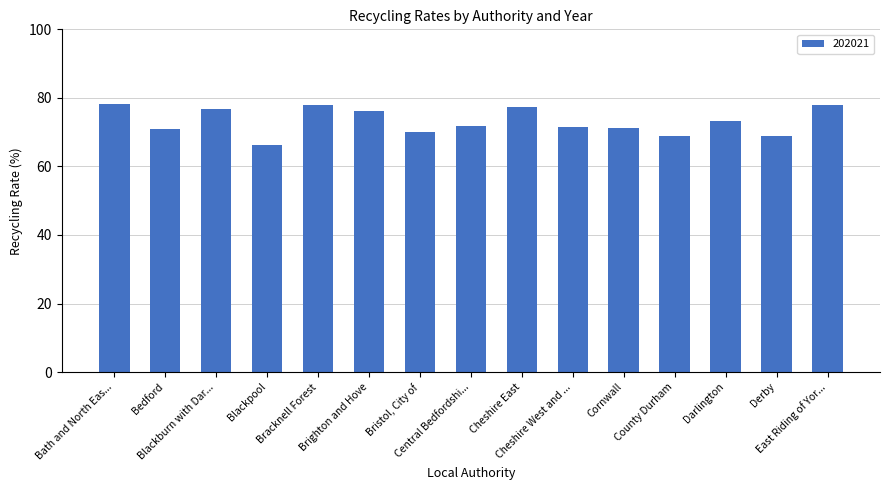

What is the value of the 11th bar from the left?

71.1